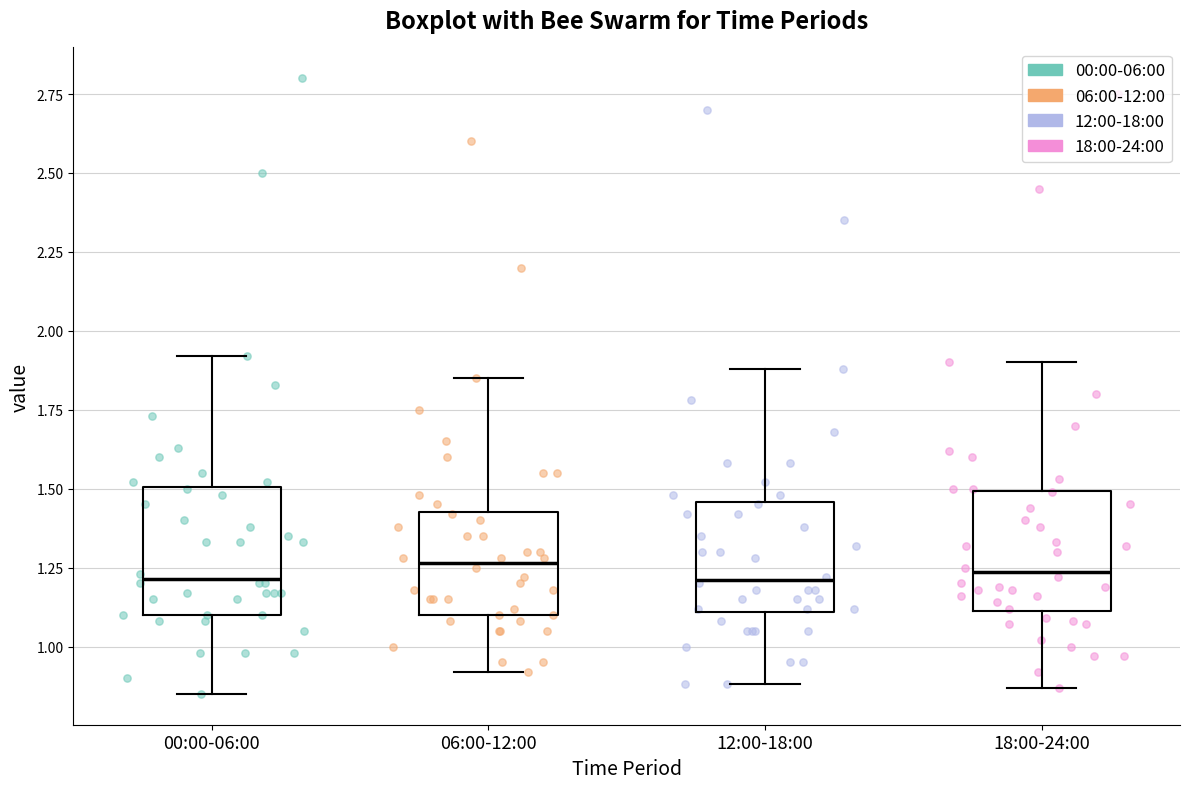

Where does the lower whisker of the box for 12:00-18:00 end on the y-axis? The values are not printed on the chart, so give them approximately, as read against the axis.

0.90